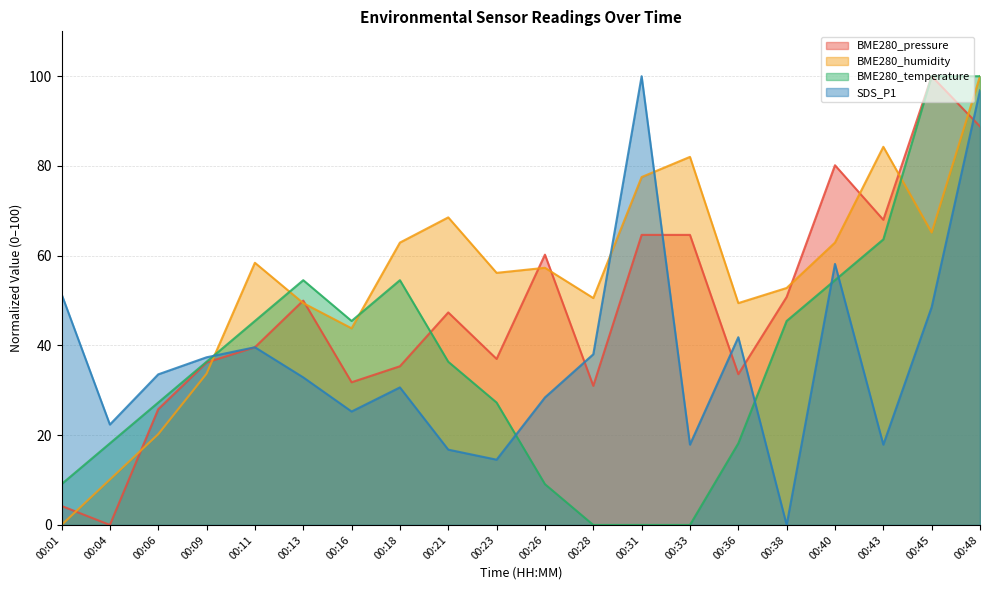

Which series changed the most between 00:06 and 00:48?

BME280_humidity